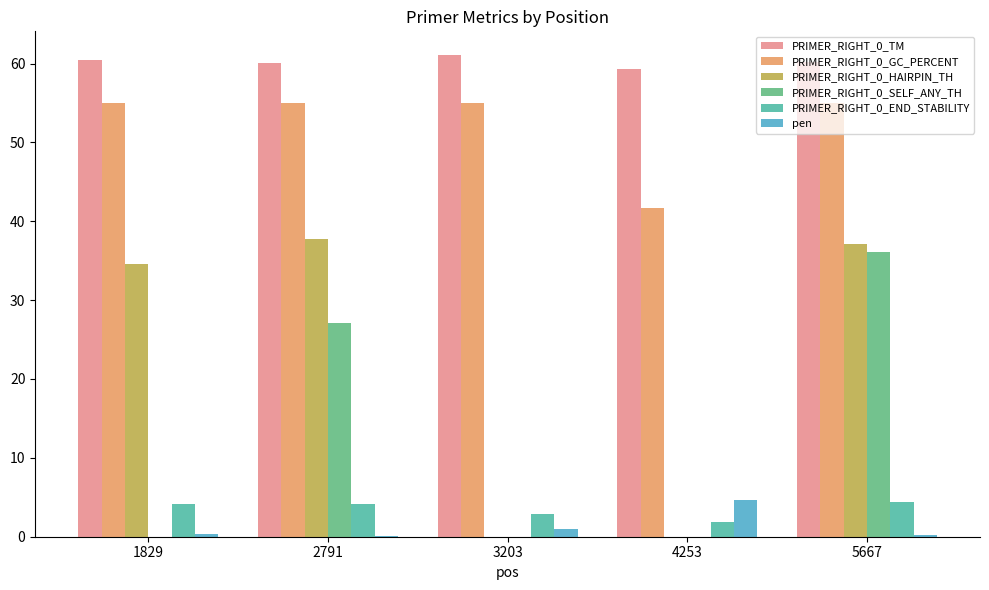

What is the sum of the PRIMER_RIGHT_0_SELF_ANY_TH values at 5667 and 4253?

36.1